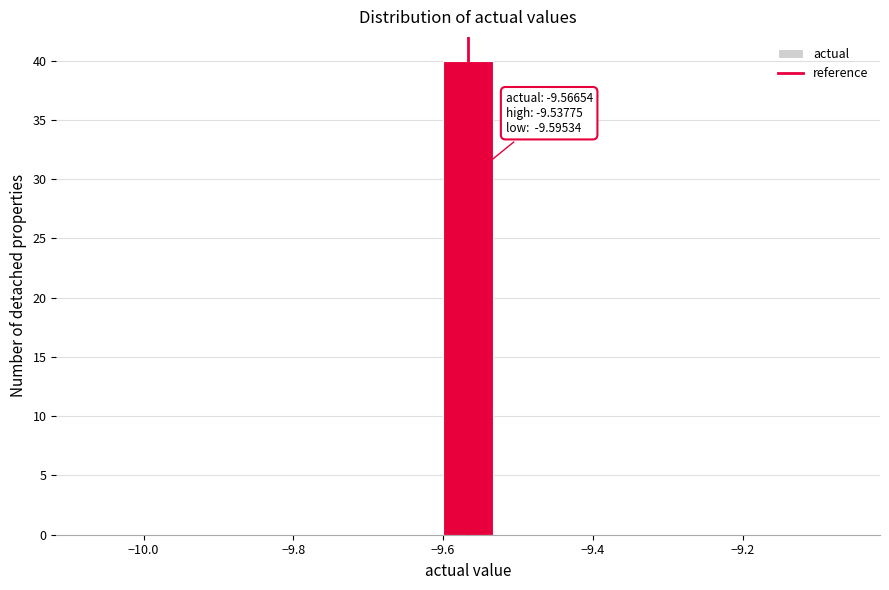

Around what value on the x-axis is the tallest bar? Give the approximate position of its centre, as read against the axis.

-9.56